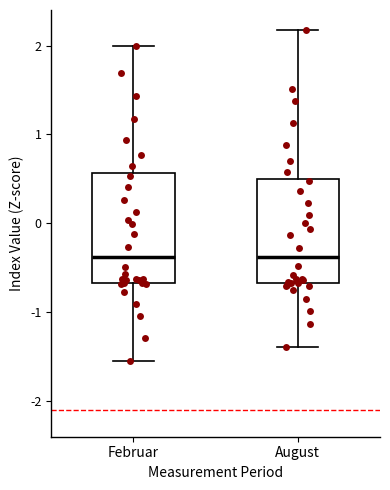

Reading left to right, read every box against the y-axis: the position of its median line, the range the box covers, and the ends of its whiskers. The values are not printed on the chart, so give them approximately, as read against the axis.

Februar: median -0.4, box -0.7 to 0.6, whiskers -1.6 to 2.0
August: median -0.4, box -0.7 to 0.5, whiskers -1.4 to 2.2